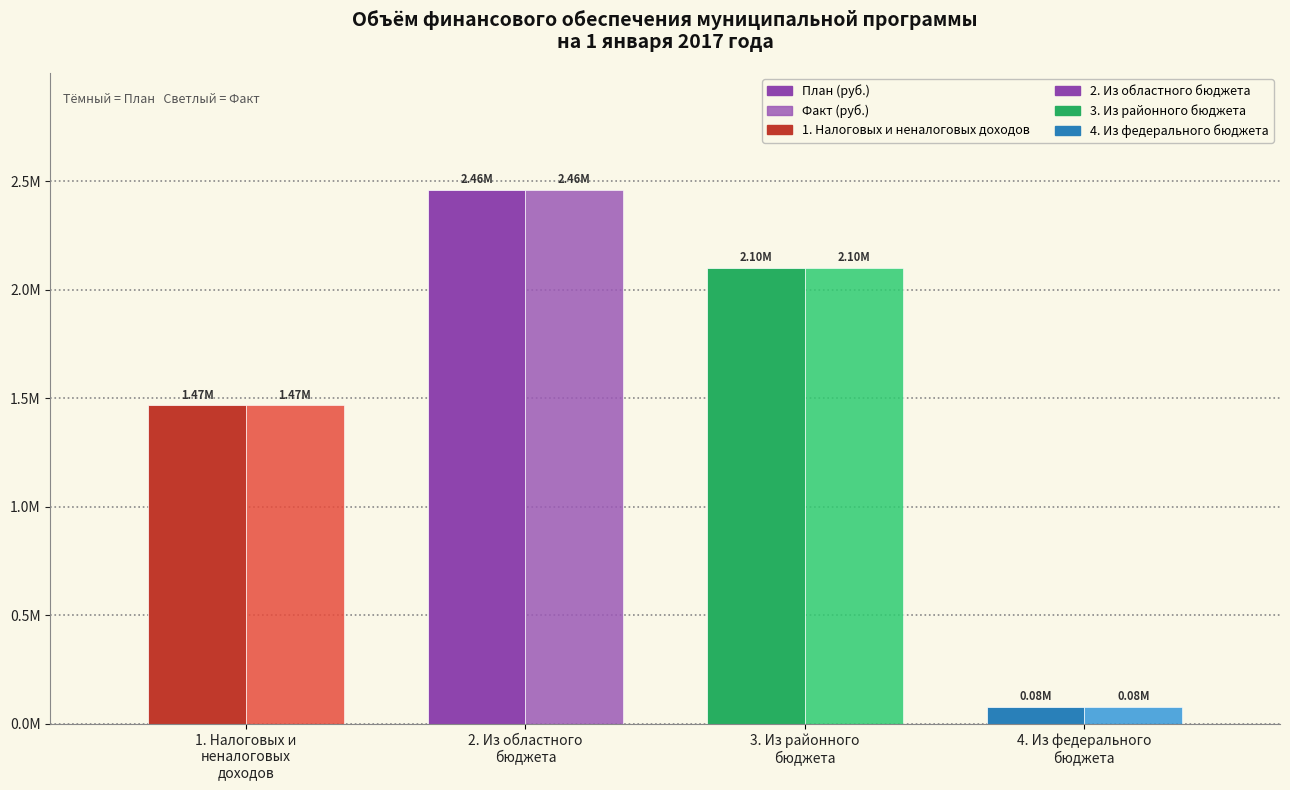

Reading right to left, list all the values displayed in this chart.

План (руб.): 77963.0	2099193.6	2458790.0	1467360.6
Факт (руб.): 77963.0	2099193.6	2458790.0	1467360.6